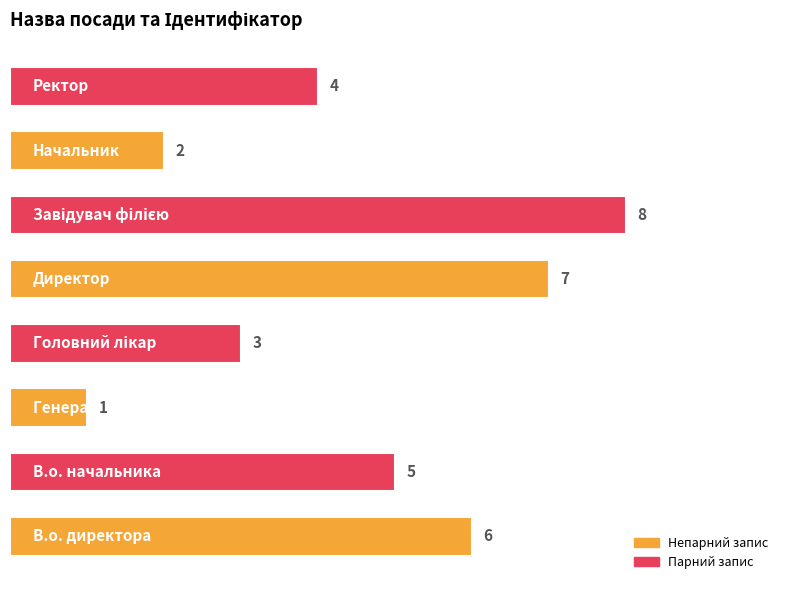

Reading top to bottom, list all the values displayed in this chart.

4	2	8	7	3	1	5	6